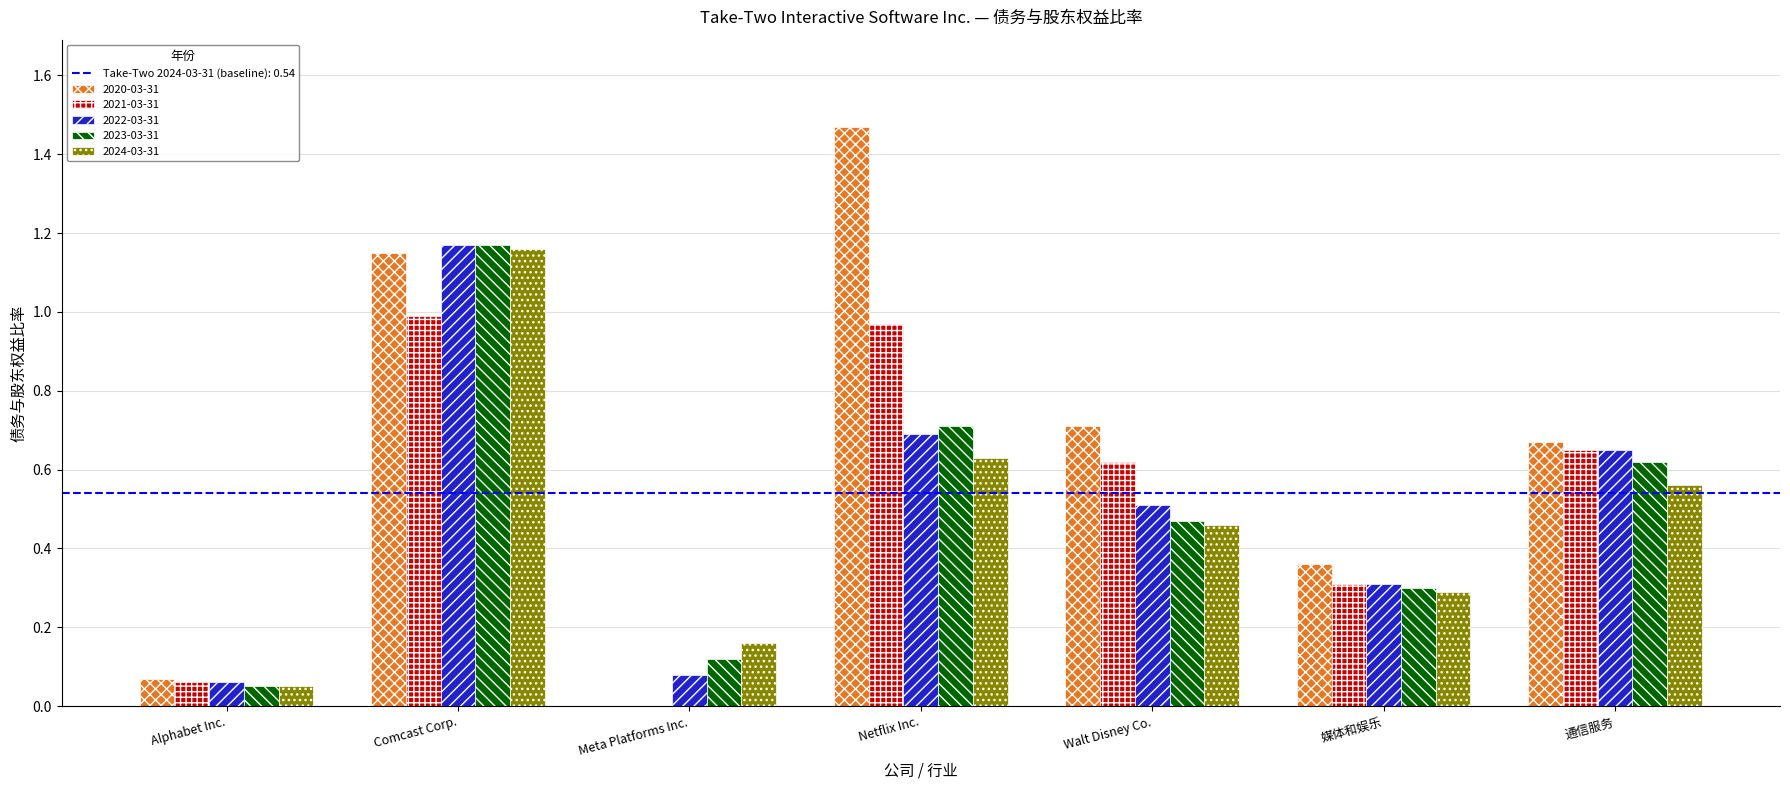

What is the total value across all series at Alphabet Inc.?

0.3